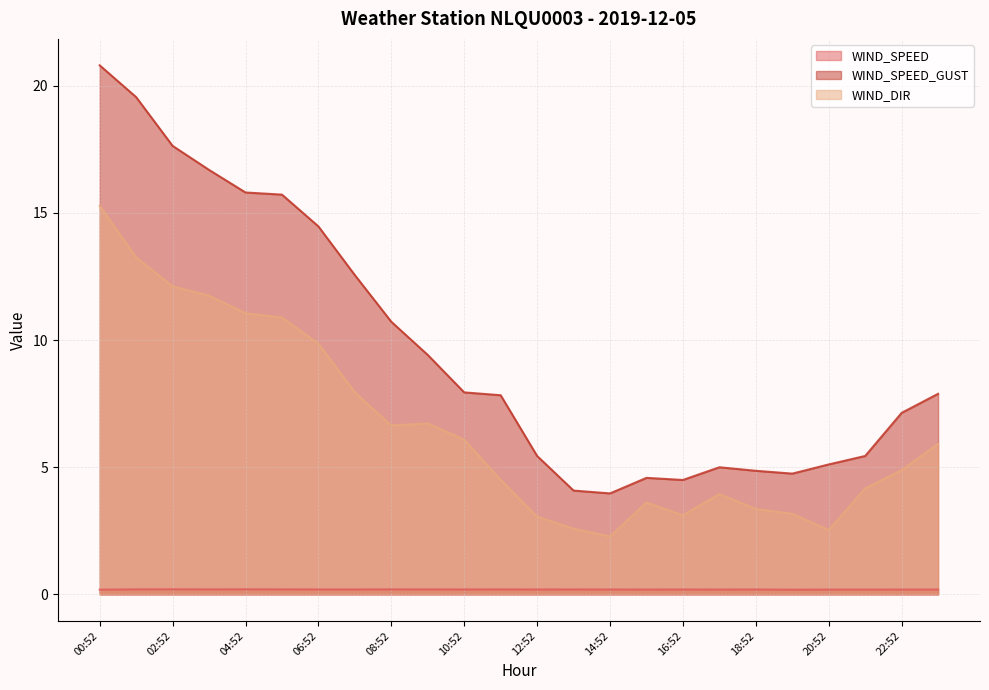

The value of WIND_DIR at 14:52 is 1.4. True or false?

False